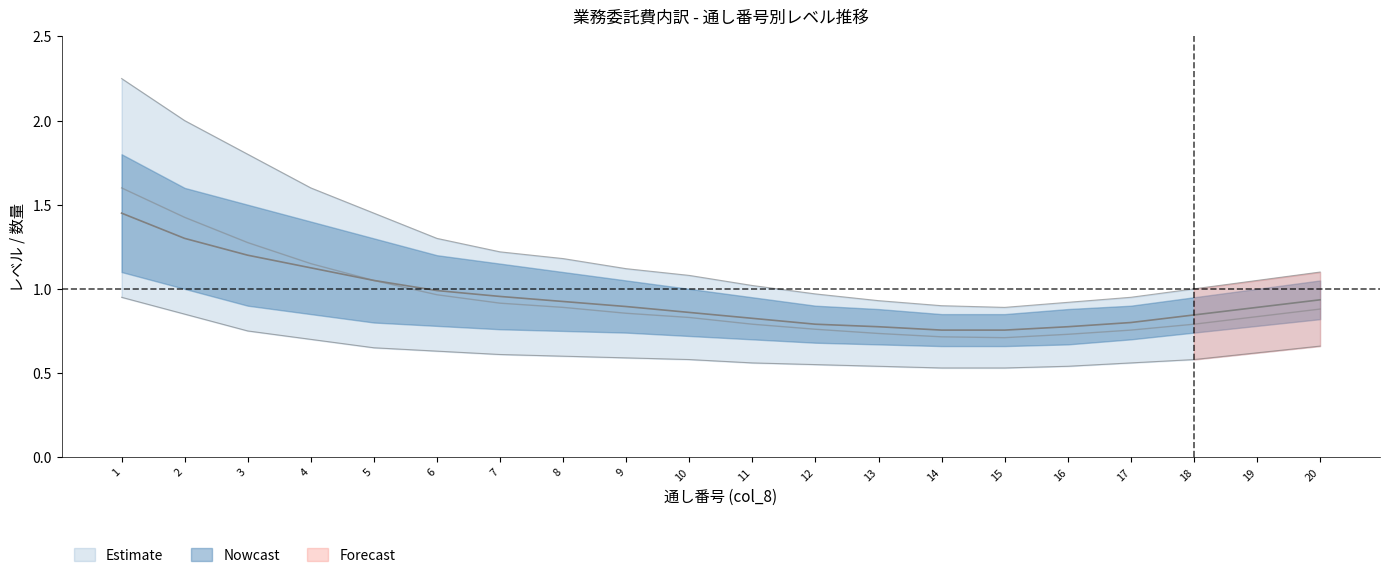

What is the highest value of the レベル_lower series?

0.9